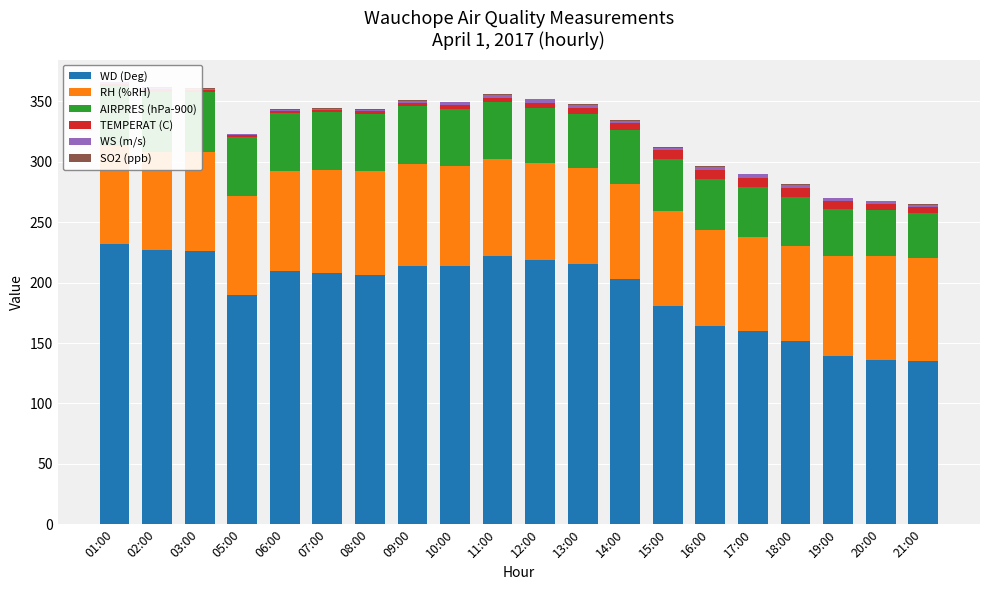

What is the value of the TEMPERAT (C) bar at the 12th from the left?

4.9